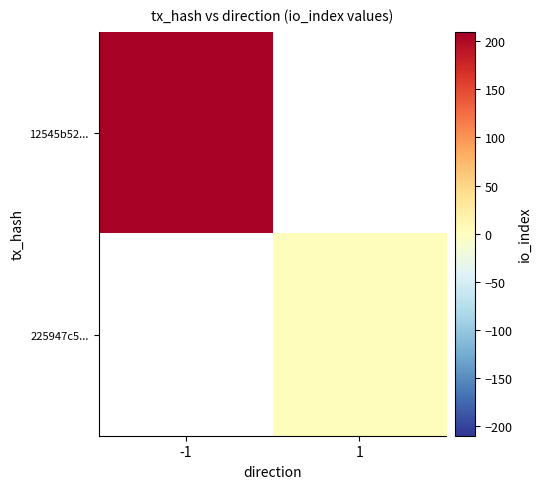

Where is 12545b52... nearest to the value 206?

-1